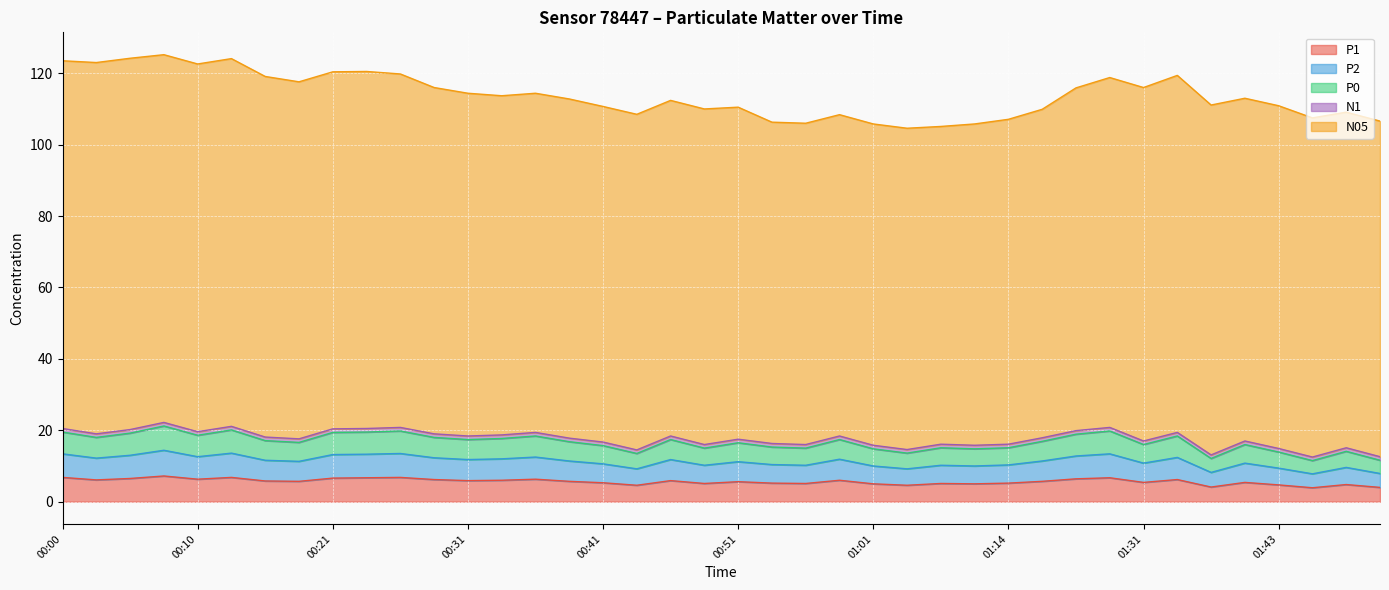

Is it true that P1 equals 4.6 at 00:43?

True